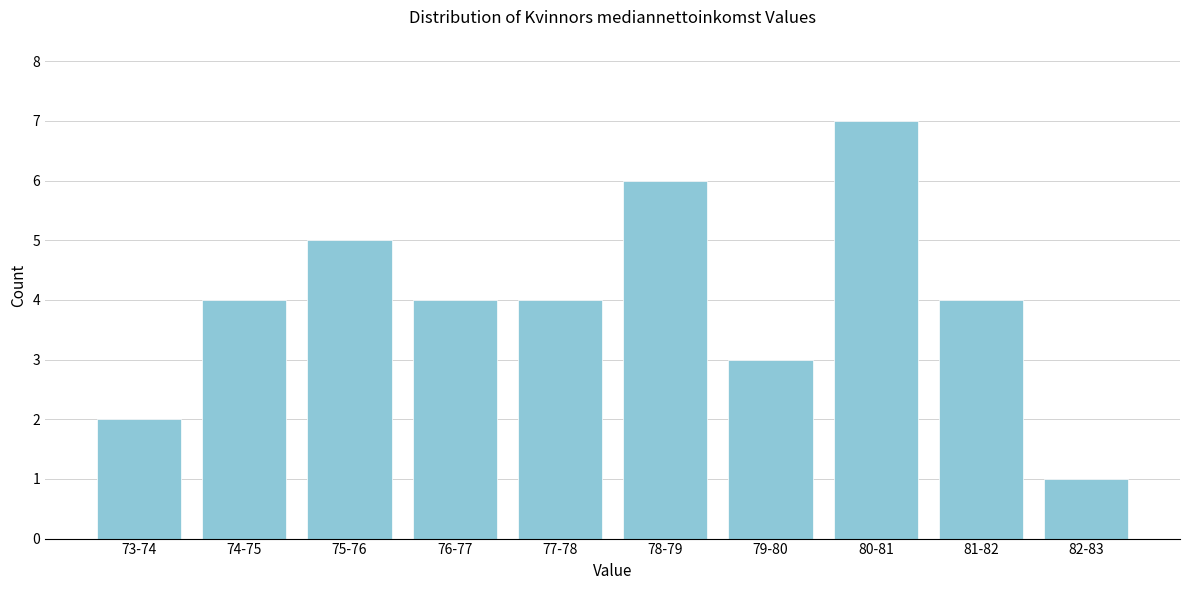

Reading left to right, transcribe all the data shown in this chart.

2	4	5	4	4	6	3	7	4	1